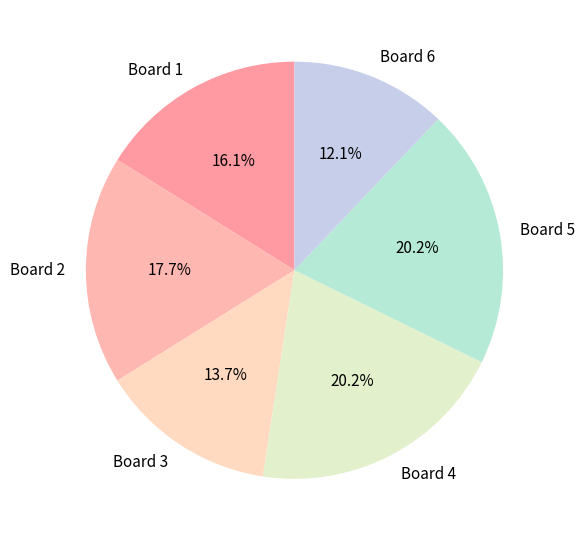

Do Board 1 and Board 3 together represent more than half of the pie?

No